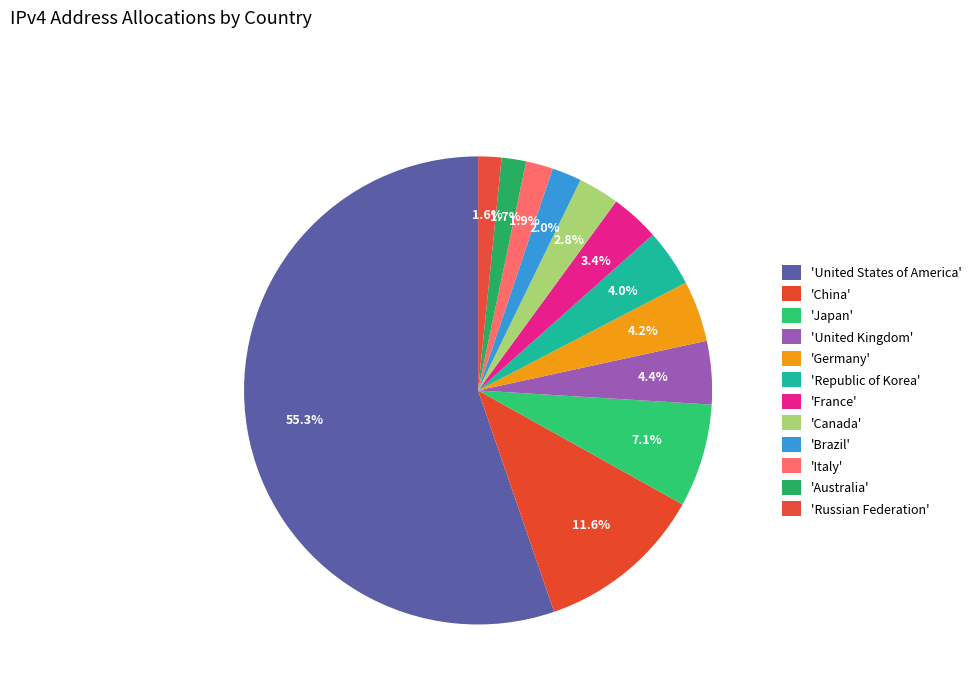

Which category has the smallest portion of the pie?

Russian Federation